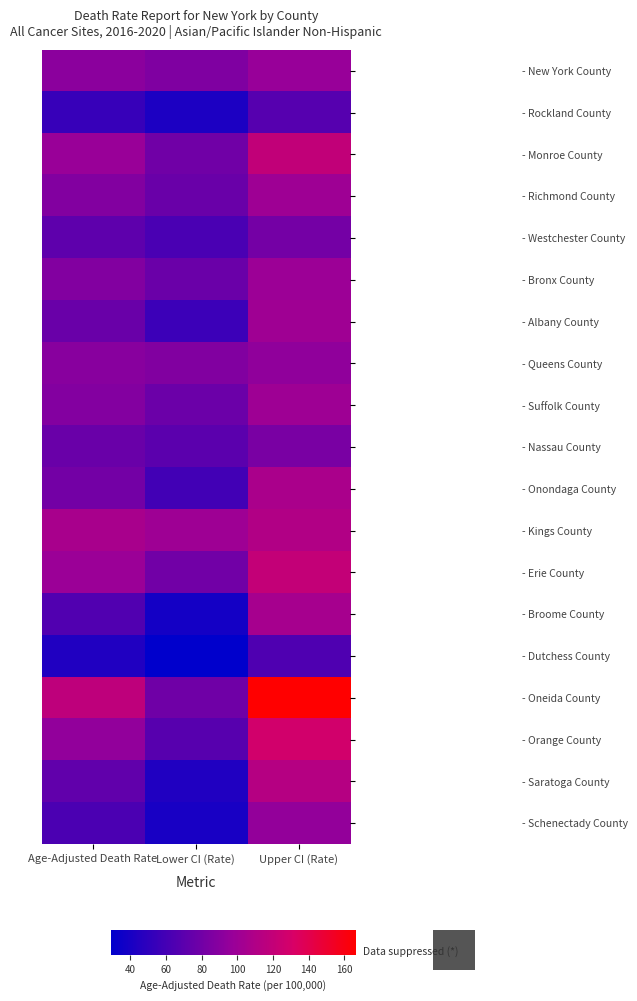

Rank the series at Age-Adjusted Death Rate from lowest to highest value.

- Dutchess County, - Rockland County, - Schenectady County, - Broome County, - Westchester County, - Saratoga County, - Albany County, - Nassau County, - Onondaga County, - Richmond County, - Bronx County, - Suffolk County, - Queens County, - New York County, - Orange County, - Monroe County, - Erie County, - Kings County, - Oneida County